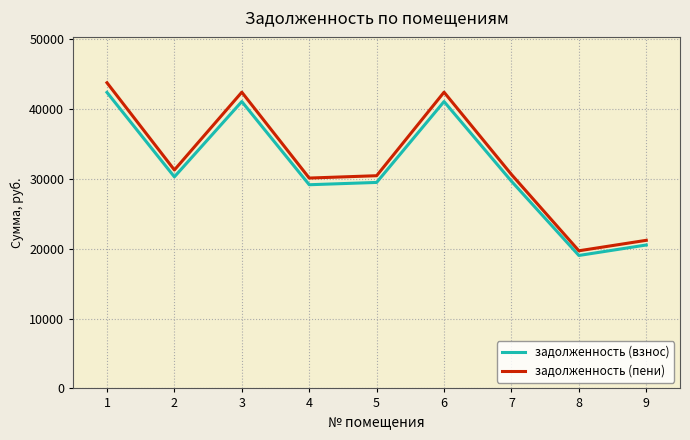

List the series in order of their overall mean, lowest first.

задолженность (взнос), задолженность (пени)